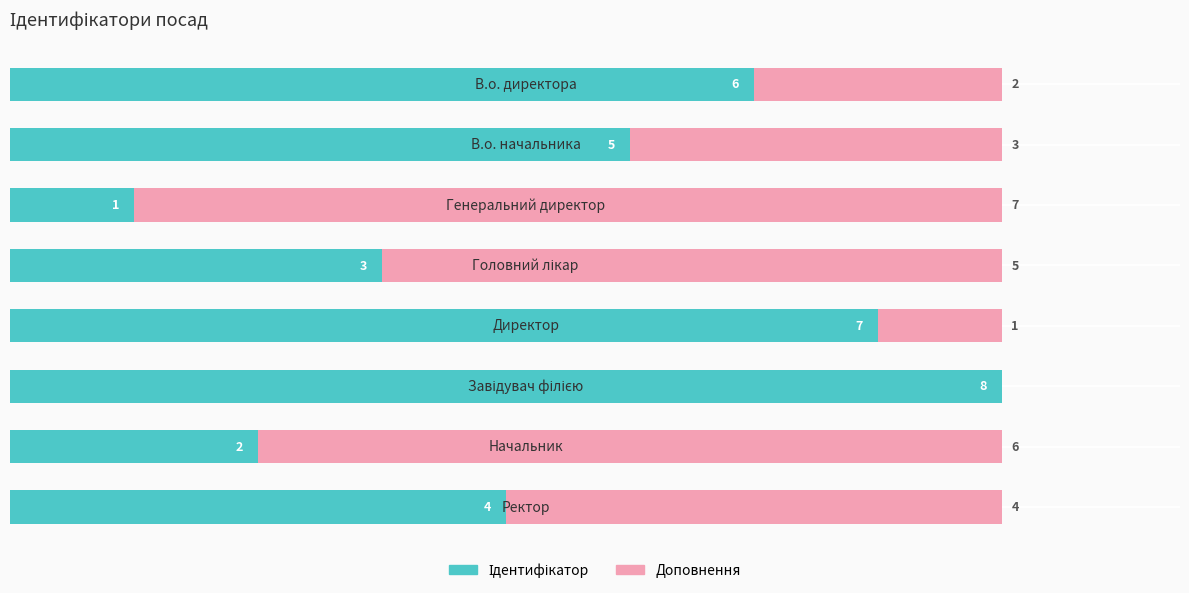

What is the sum of all Доповнення values?

28